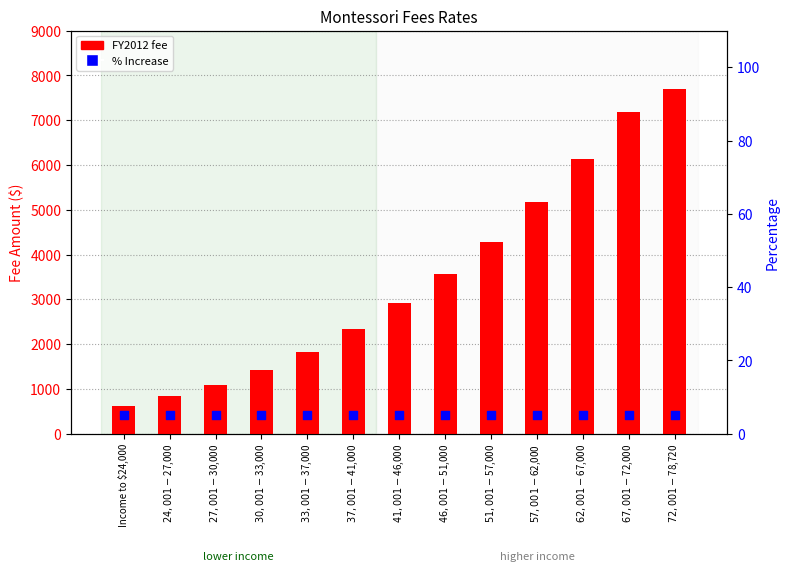

Which series has the largest Y range (max minus min)?

FY2012